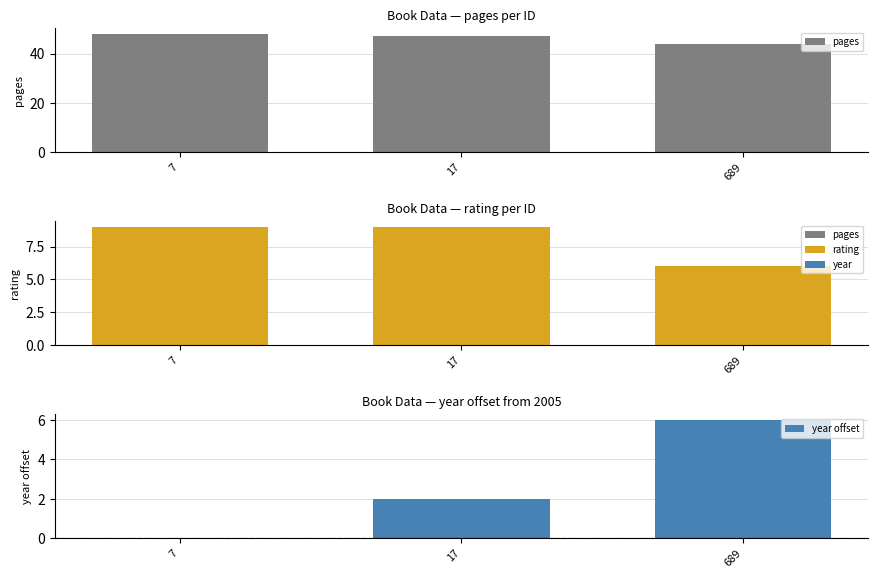

List the labels in order of rating value, largest first.

7, 17, 689